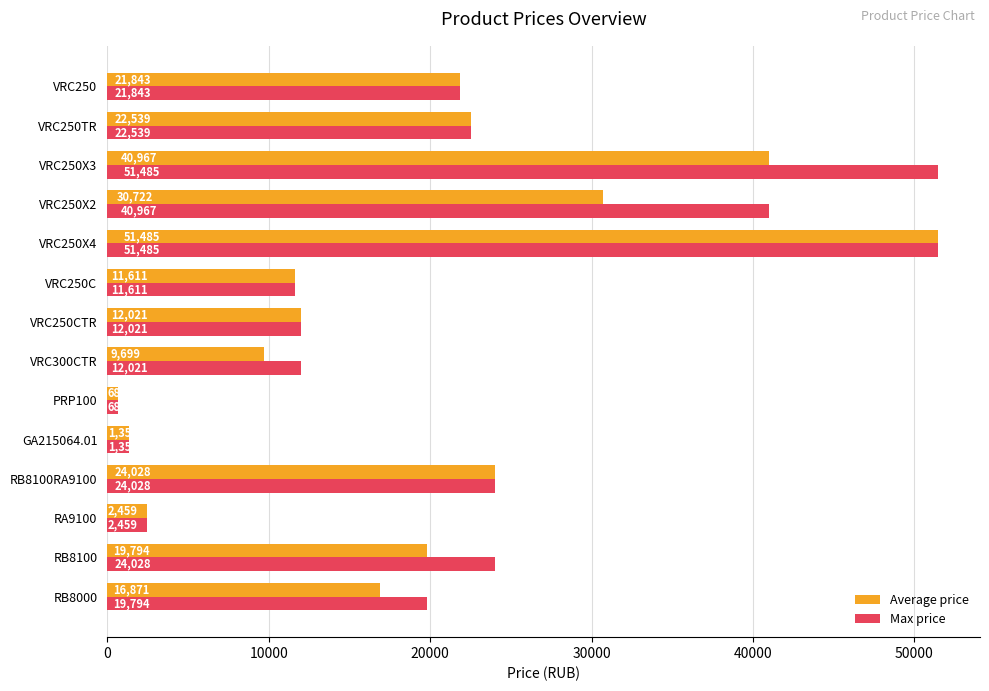

The value of Max price at VRC250C is 11611. True or false?

True